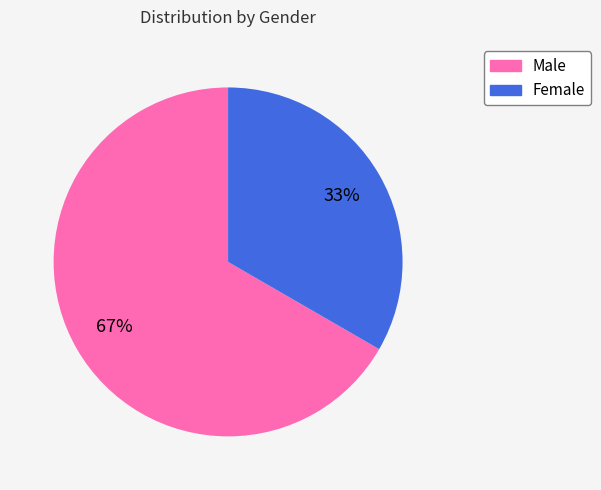

Combined, do Female and Male account for over 50%?

Yes